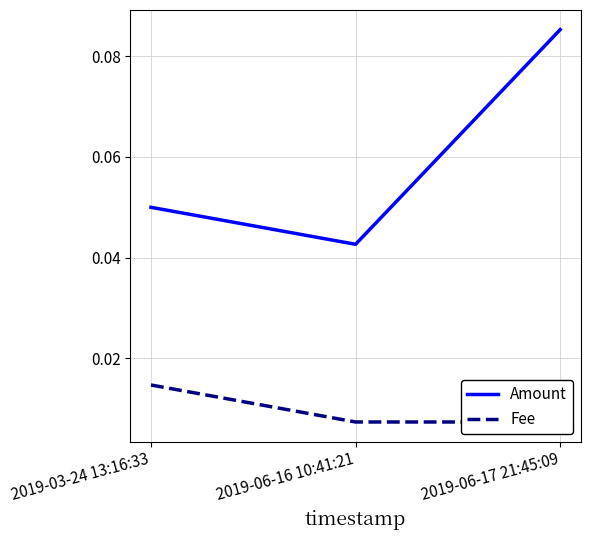

At how many categories does at least one series exceed 0?

3